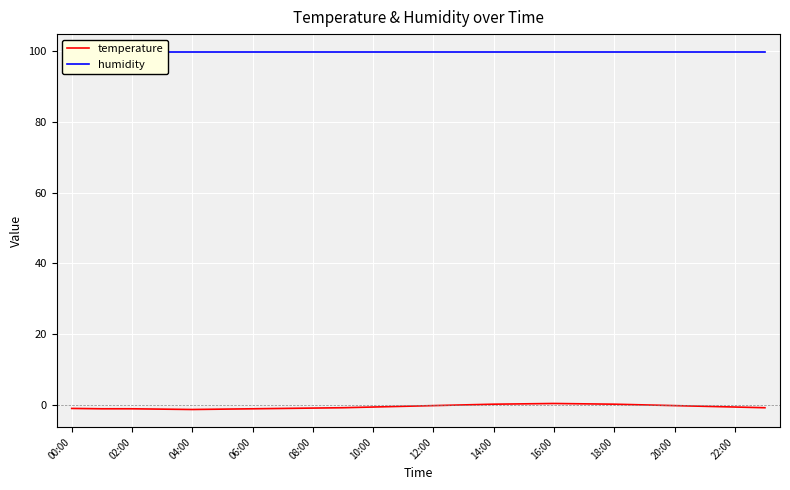

True or false: humidity and temperature intersect in this chart.

False